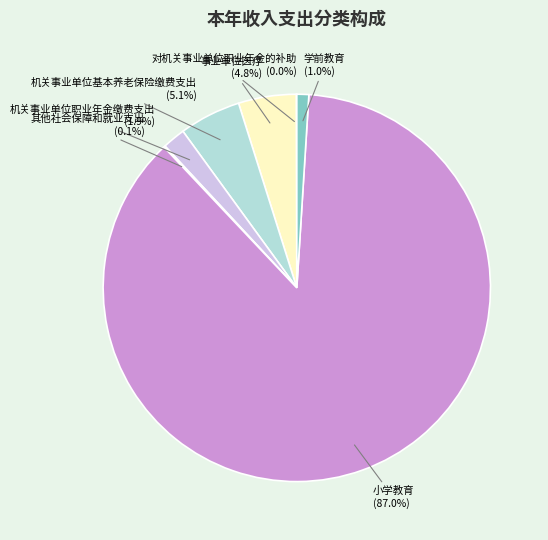

Which has a higher value, 机关事业单位职业年金缴费支出 or 小学教育?

小学教育